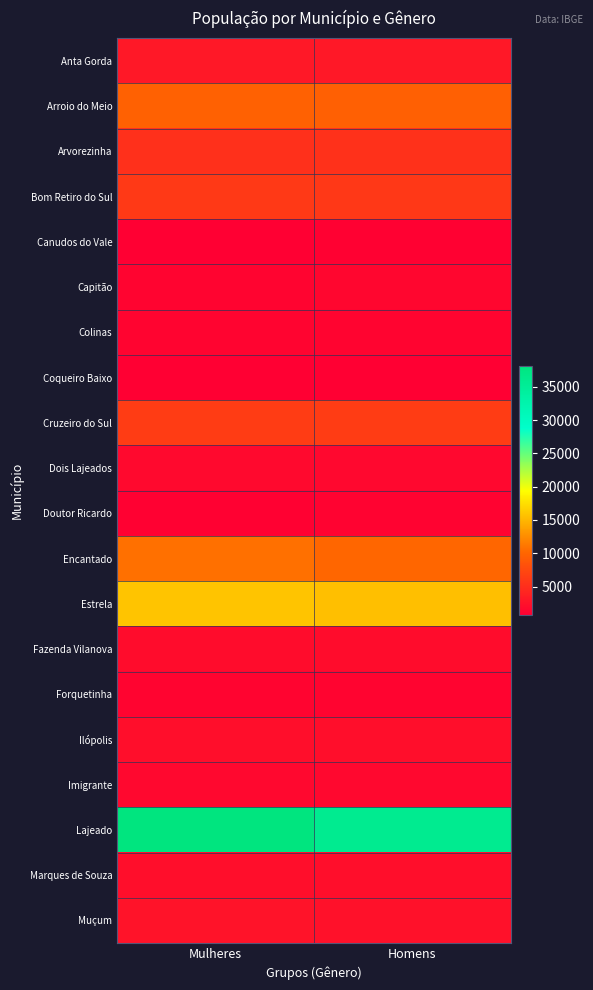

Reading left to right, what are all the values shown in this chart?

Anta Gorda: Mulheres=3046	Homens=3040
Arroio do Meio: Mulheres=9662	Homens=9573
Arvorezinha: Mulheres=5201	Homens=5279
Bom Retiro do Sul: Mulheres=6068	Homens=5942
Canudos do Vale: Mulheres=870	Homens=982
Capitão: Mulheres=1305	Homens=1389
Colinas: Mulheres=1260	Homens=1268
Coqueiro Baixo: Mulheres=749	Homens=795
Cruzeiro do Sul: Mulheres=6338	Homens=6361
Dois Lajeados: Mulheres=1630	Homens=1610
Doutor Ricardo: Mulheres=982	Homens=1058
Encantado: Mulheres=10782	Homens=10142
Estrela: Mulheres=15859	Homens=15506
Fazenda Vilanova: Mulheres=1919	Homens=1923
Forquetinha: Mulheres=1245	Homens=1282
Ilópolis: Mulheres=2105	Homens=2097
Imigrante: Mulheres=1565	Homens=1531
Lajeado: Mulheres=38060	Homens=35941
Marques de Souza: Mulheres=2122	Homens=2134
Muçum: Mulheres=2545	Homens=2354